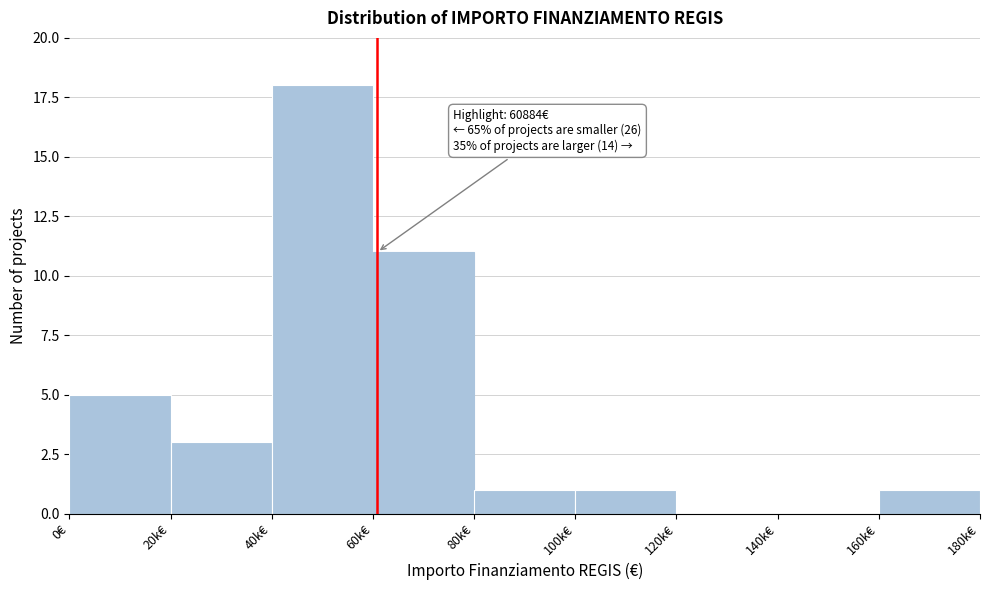

Reading left to right, extract all data points from this chart.

0€=5	20k€=3	40k€=18	60k€=11	80k€=1	100k€=1	120k€=0	140k€=0	160k€=1